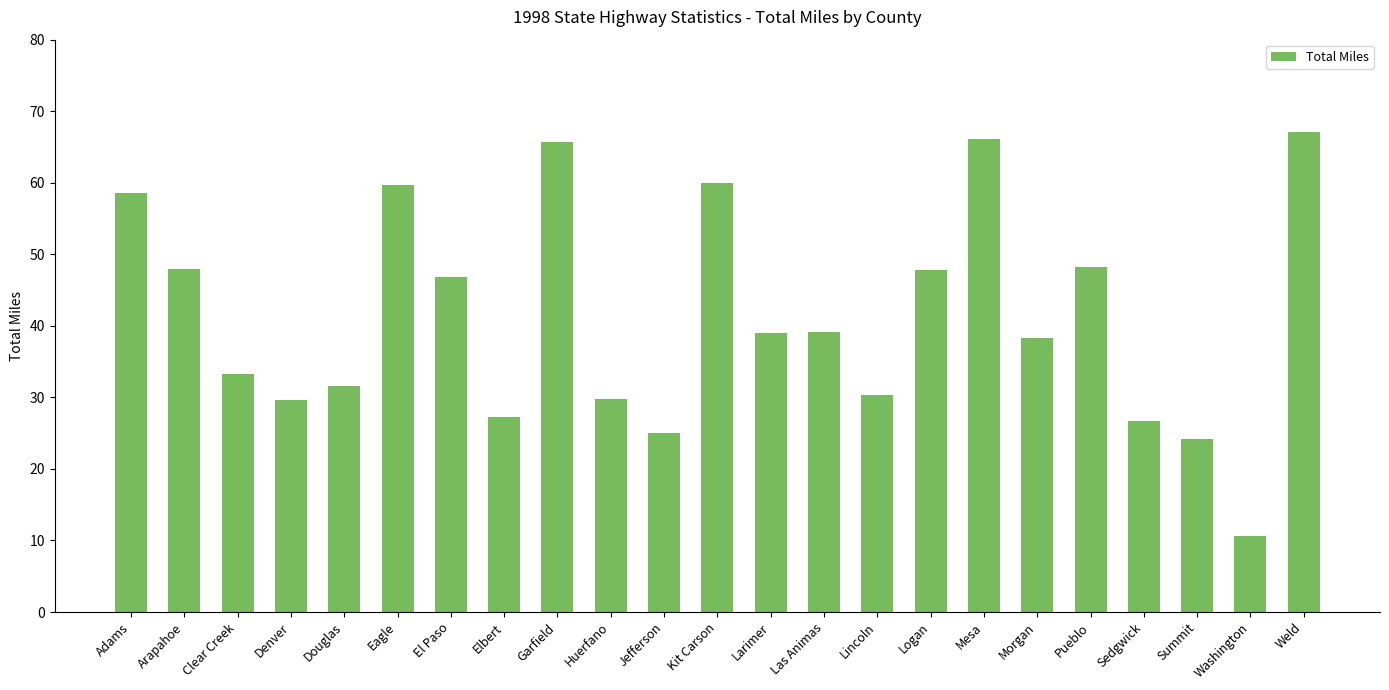

True or false: the data shows 39.9 at Adams.

False